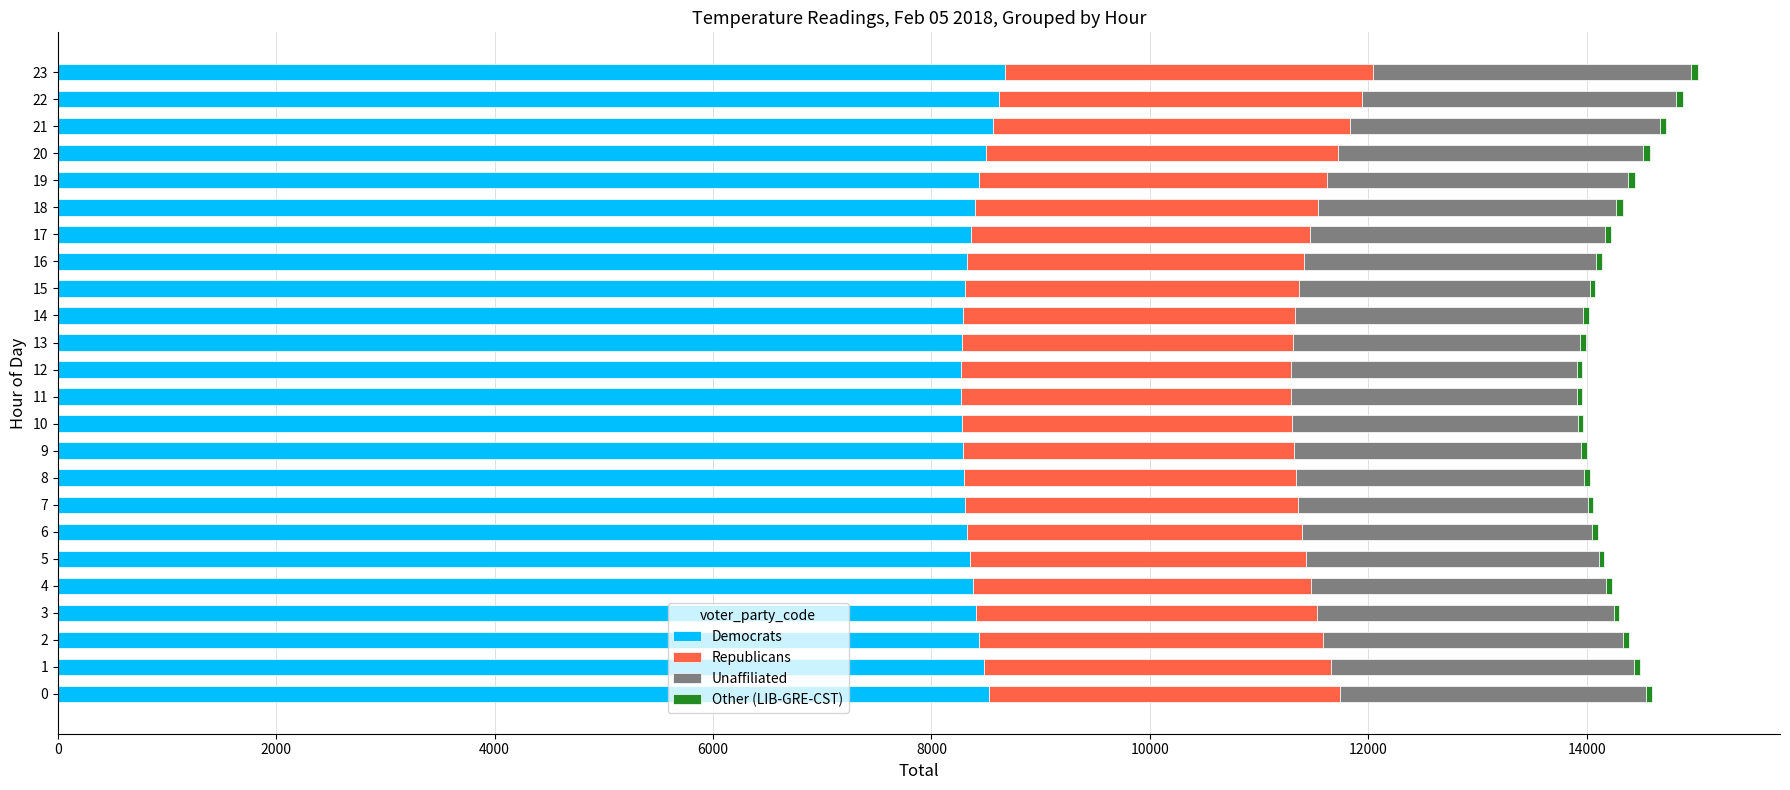

What is the sum of all Democrats values?

201400